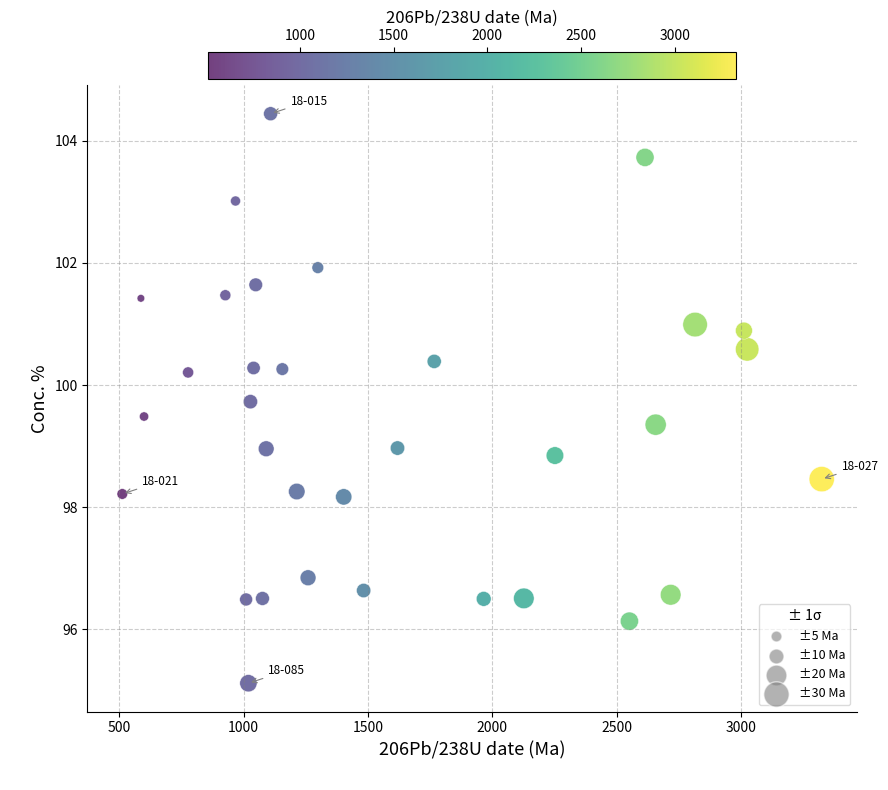

What is the range of Y values (max minus min)?

9.3